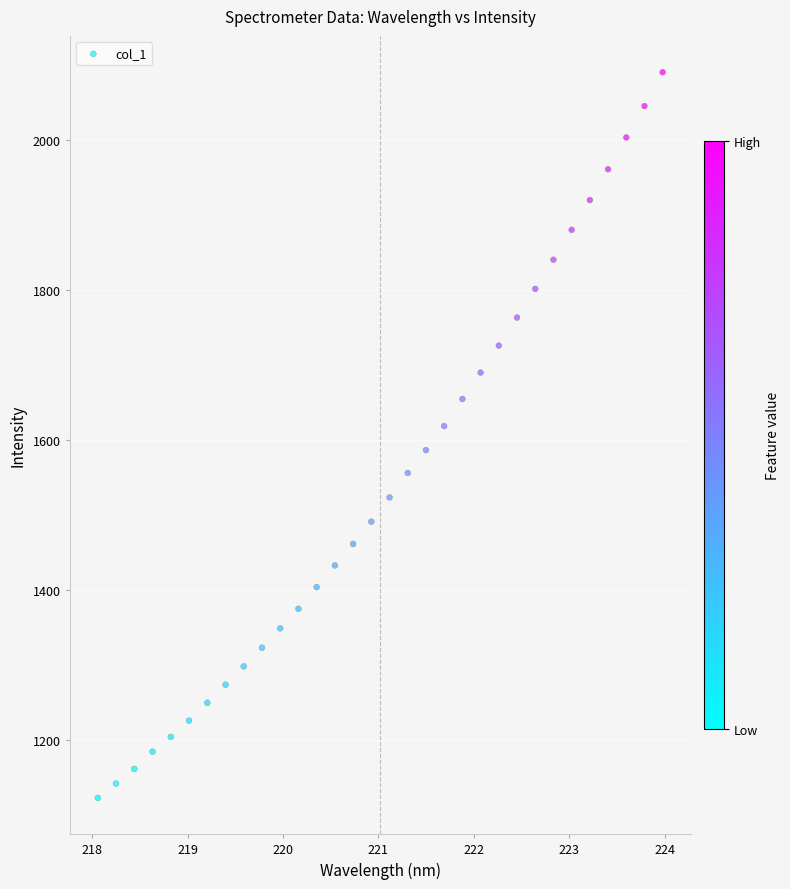

What is the range of X values (max minus min)?

5.9